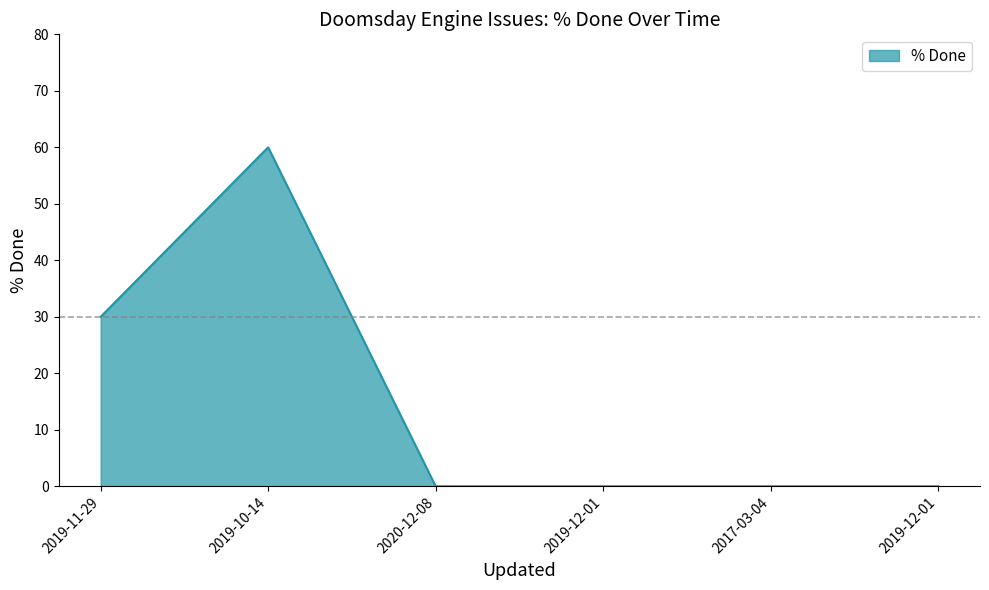

How many interior local peaks (higher than both neighbors) does the data have?

1